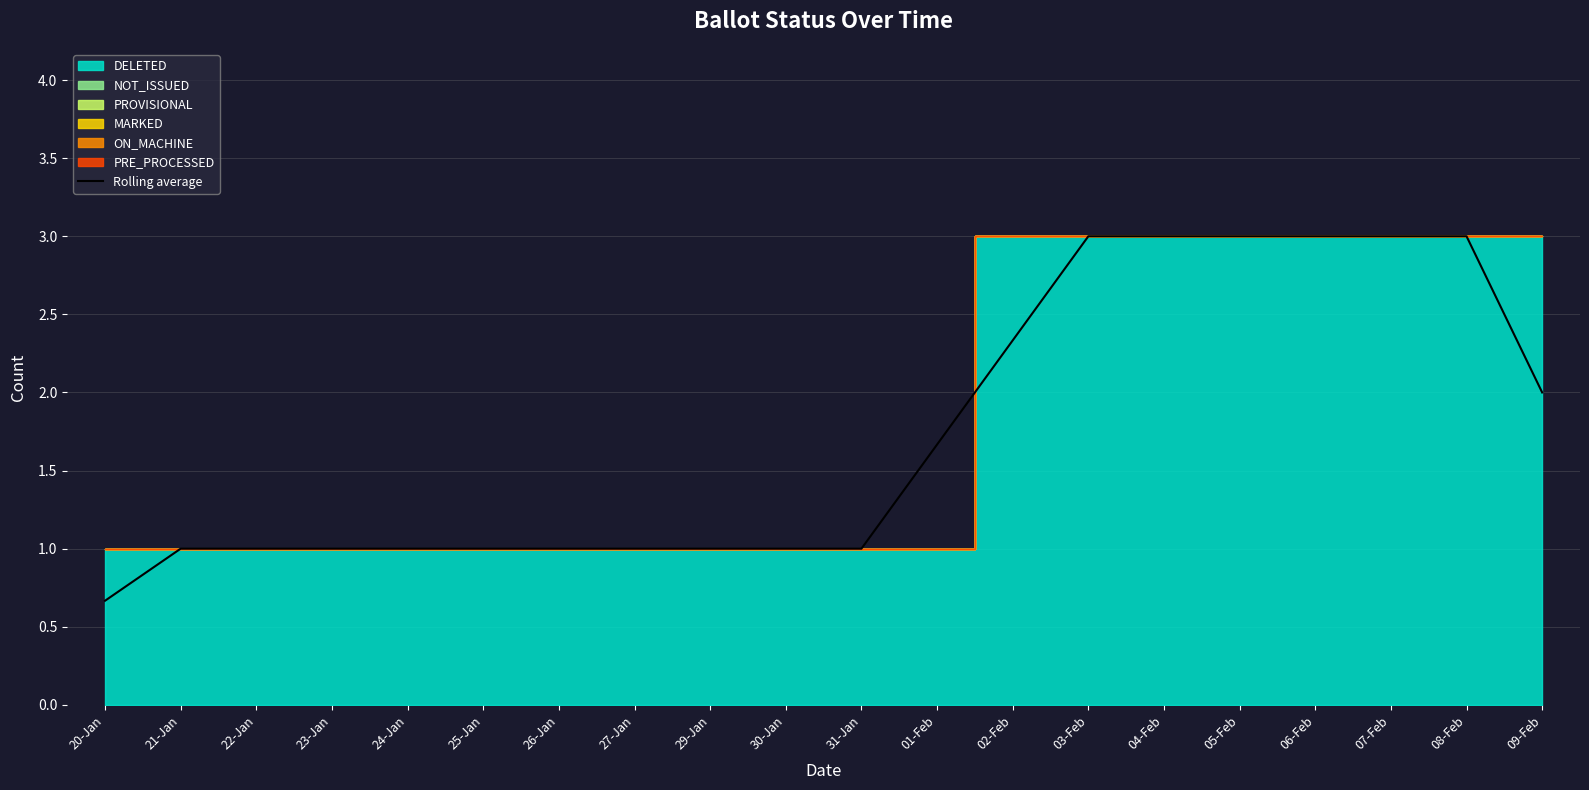

What is the minimum value shown in the chart?

0.7